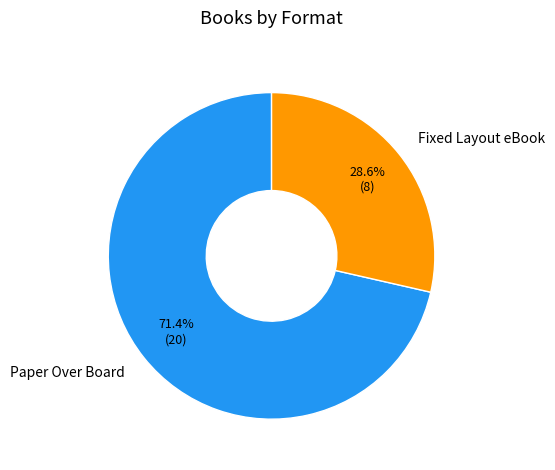

How many slices are in this pie chart?

2